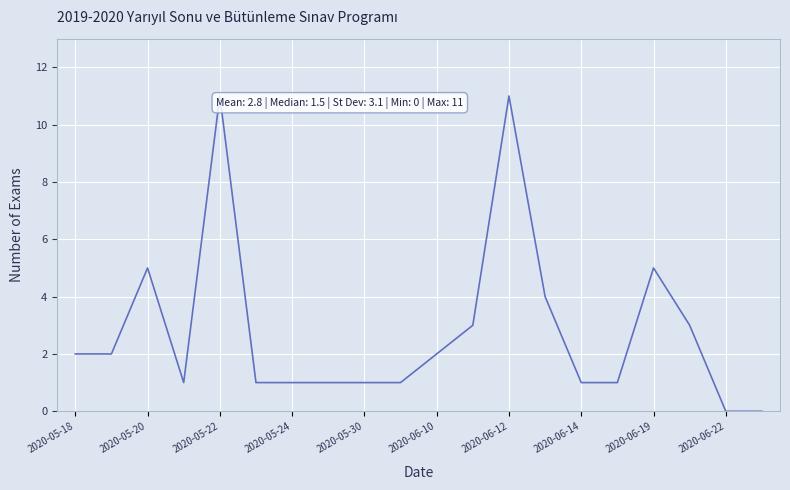

What is the difference between the maximum and minimum values?

11